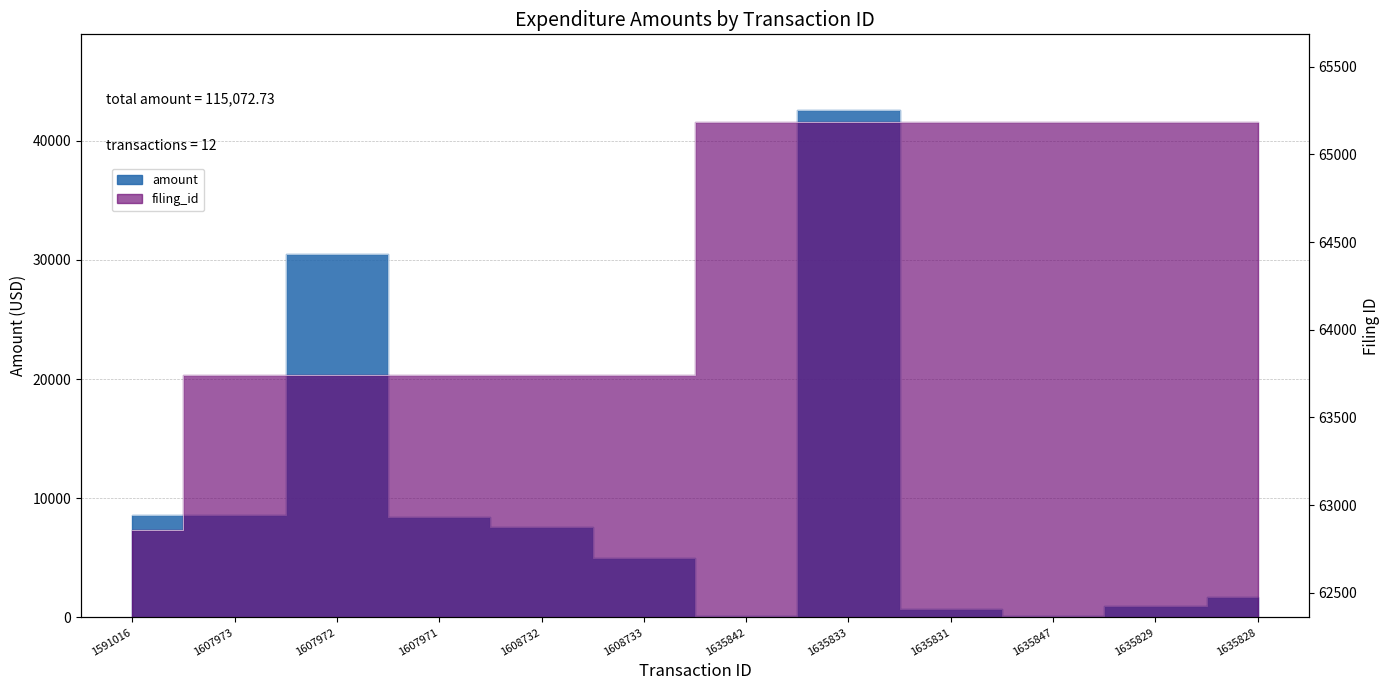

Count the filing_id values in the range 63739 to 65185.

11